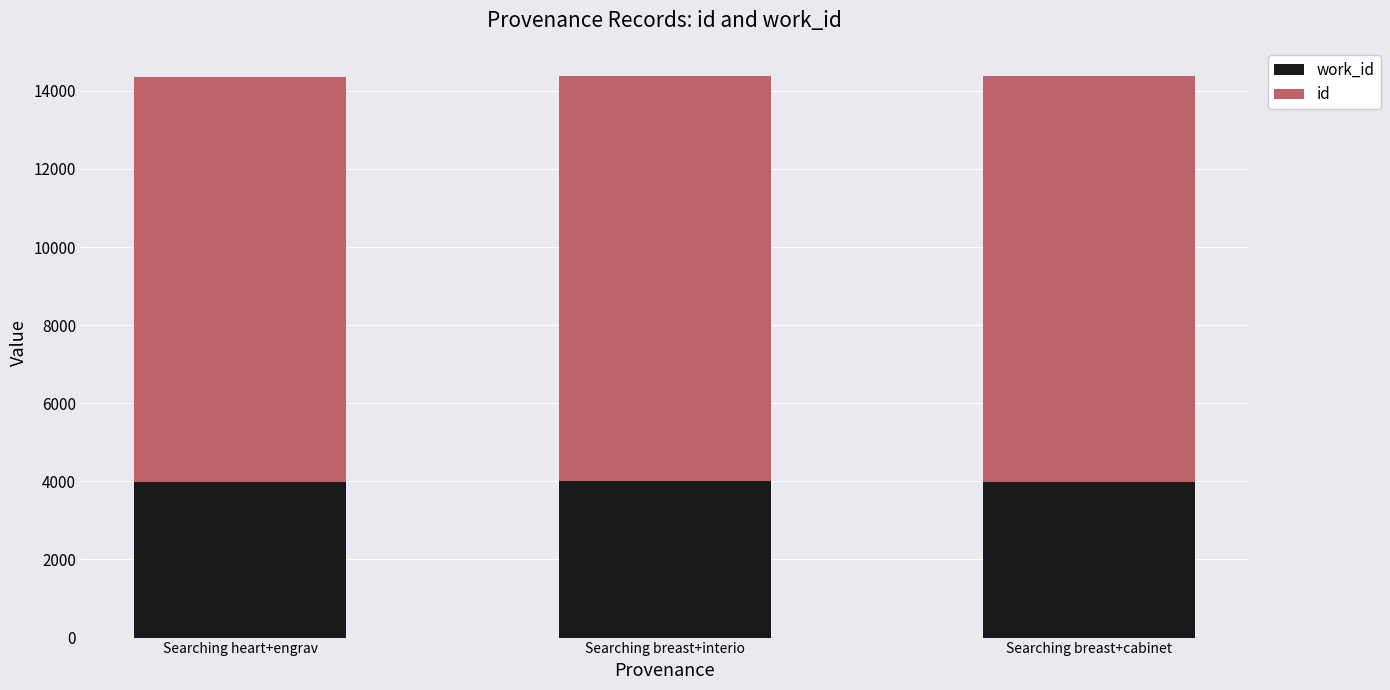

How many categories are shown in the chart?

3